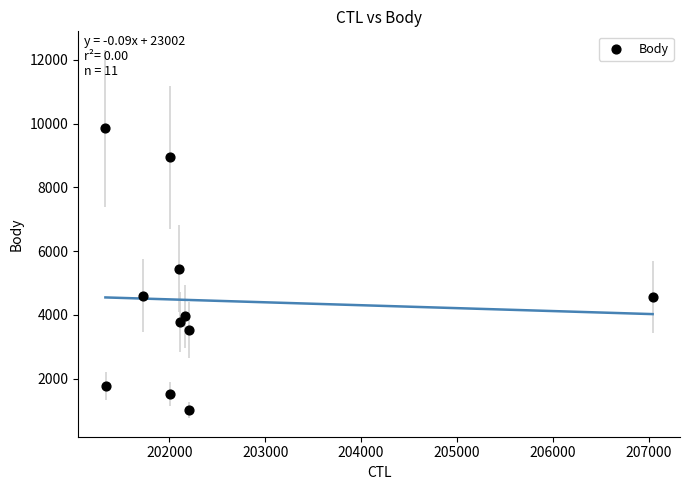

What is the average Y value?

4449